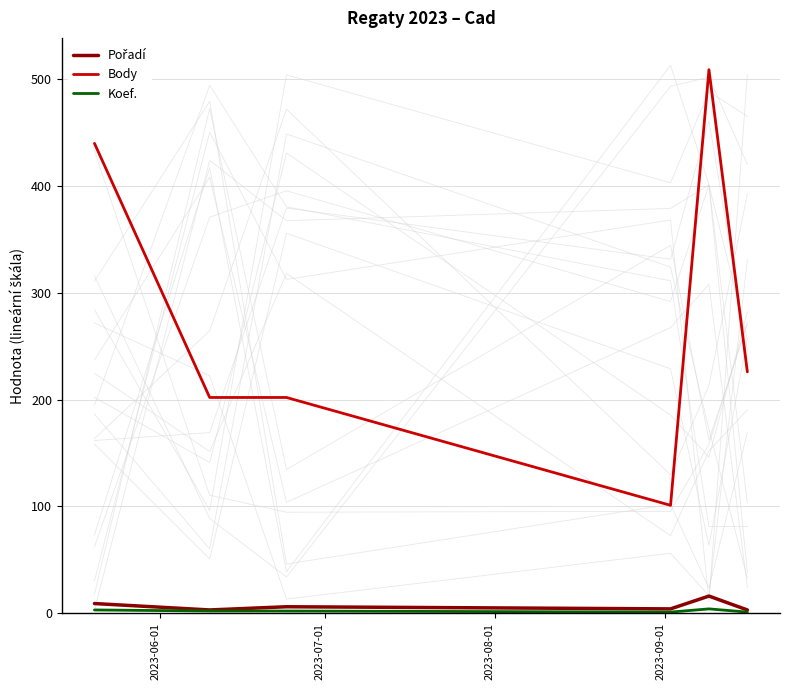

Is this an area chart (filled region under the line)?

No